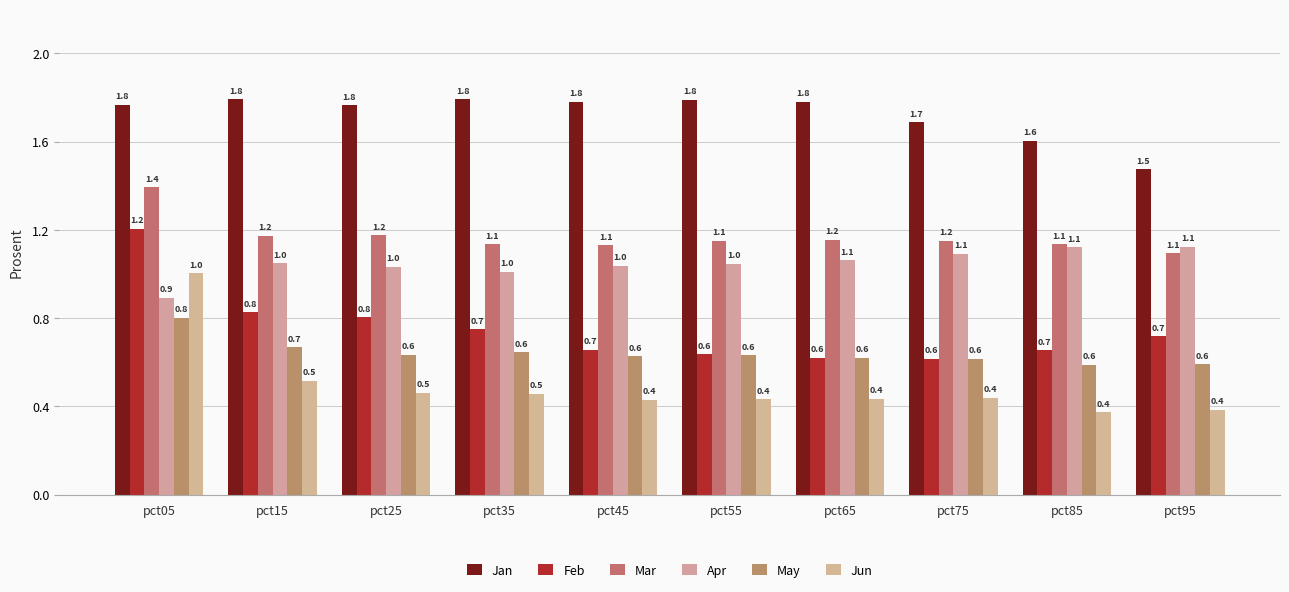

How many bars are there in total?

60